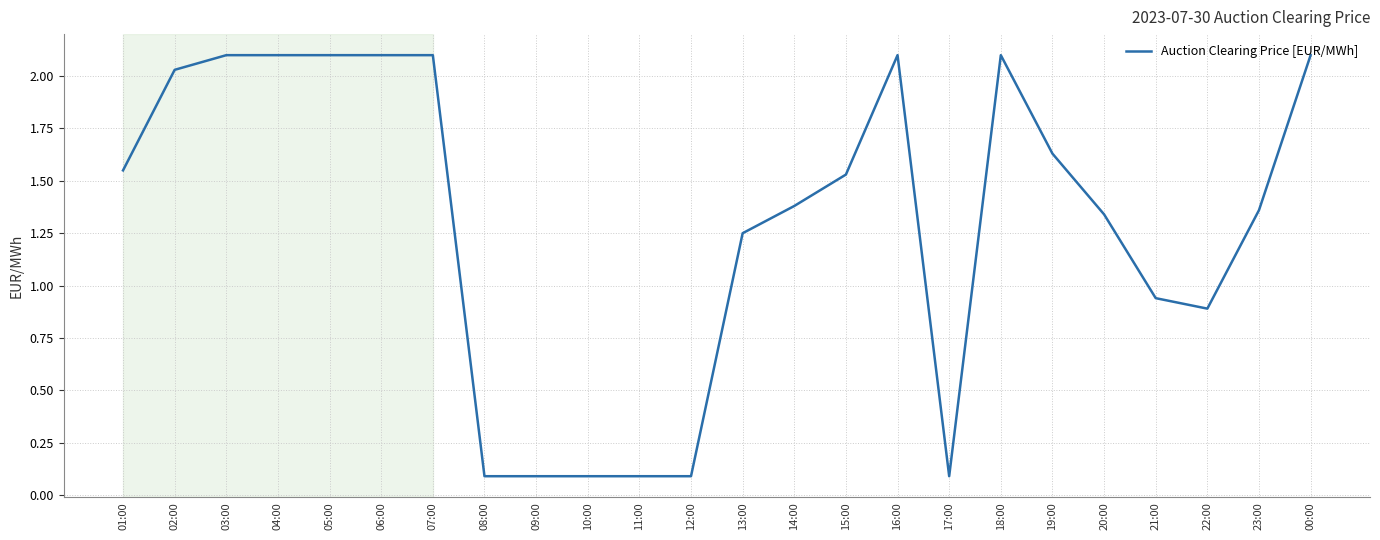

What position from the right is 06:00?

19